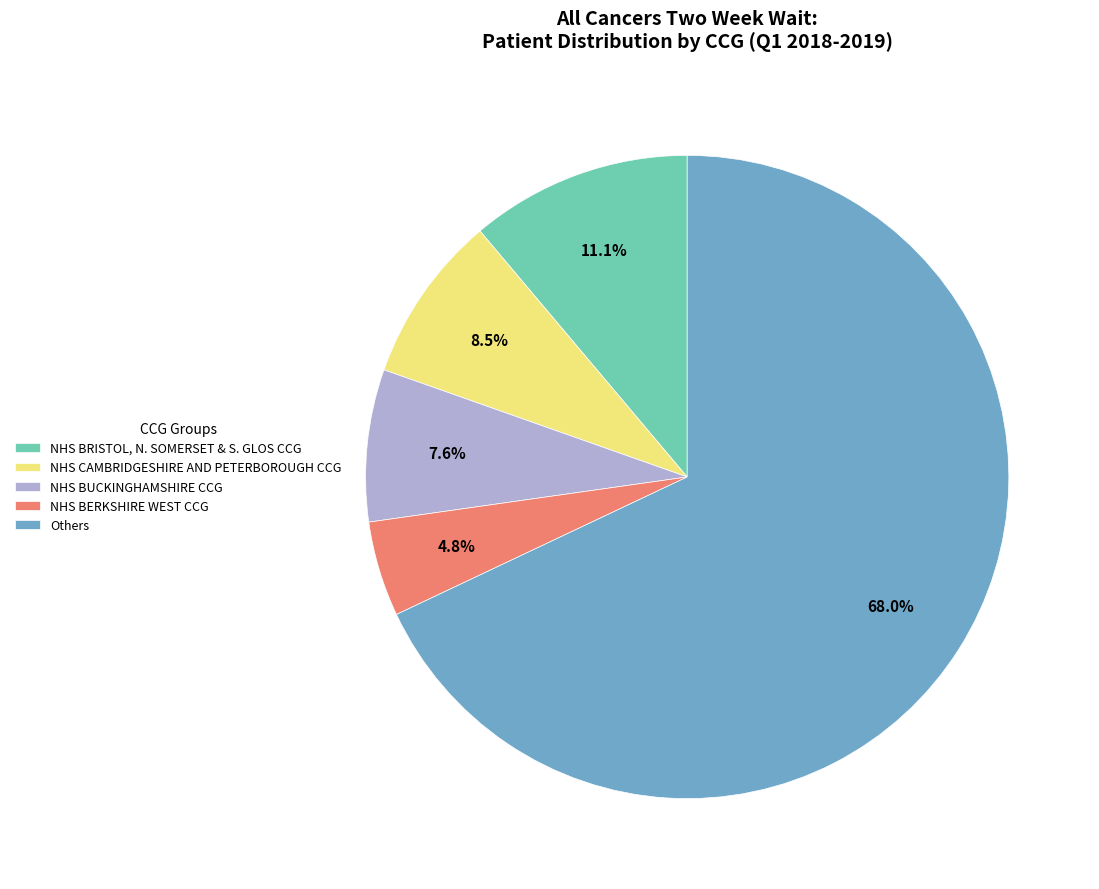

Rank the categories by value from lowest to highest.

NHS BERKSHIRE WEST CCG, NHS BUCKINGHAMSHIRE CCG, NHS CAMBRIDGESHIRE AND PETERBOROUGH CCG, NHS BRISTOL, N. SOMERSET & S. GLOS CCG, Others